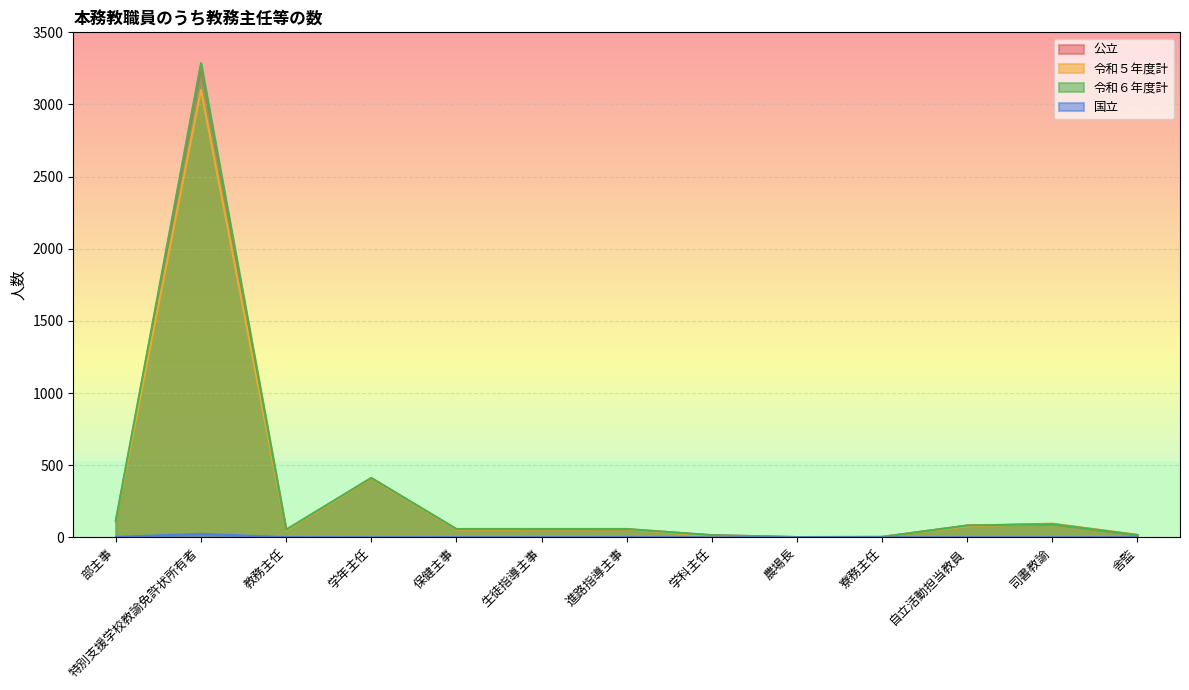

How many lines are shown in the chart?

4